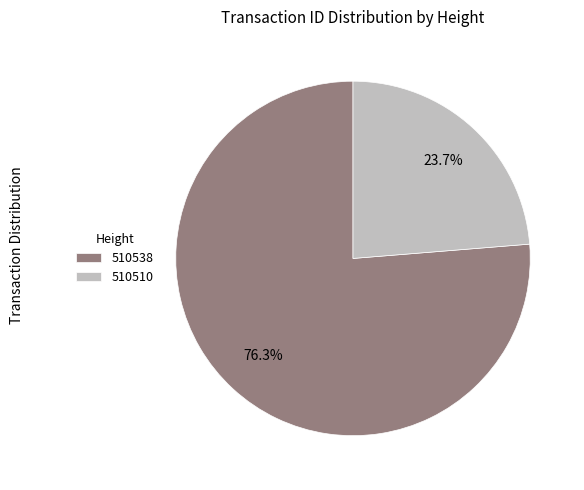

Approximately how many times larger is the value at 510538 compared to 510510?

3.2